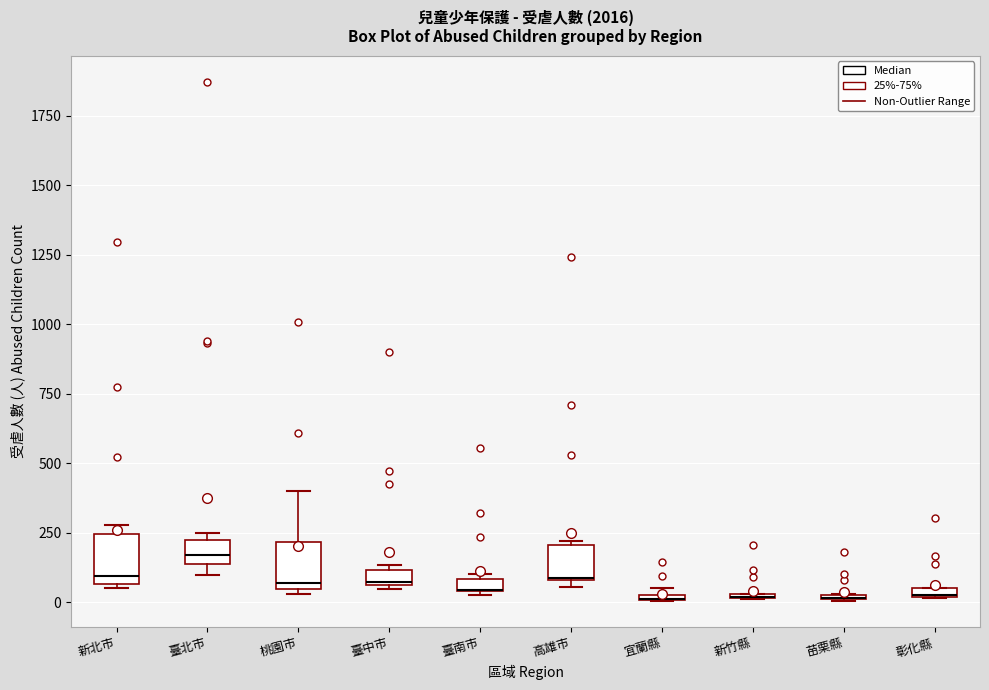

Where is the lower edge of the box for 臺南市 on the y-axis? The values are not printed on the chart, so give them approximately, as read against the axis.

50